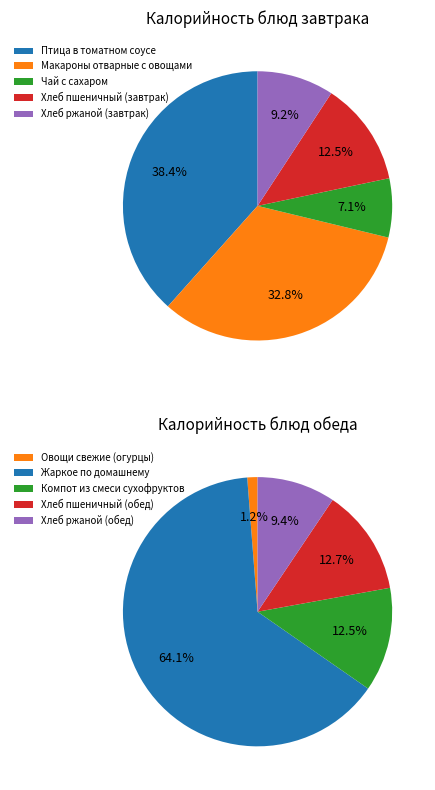

To the nearest percent, what is the difference between the largest and smallest slice percentages?

31%